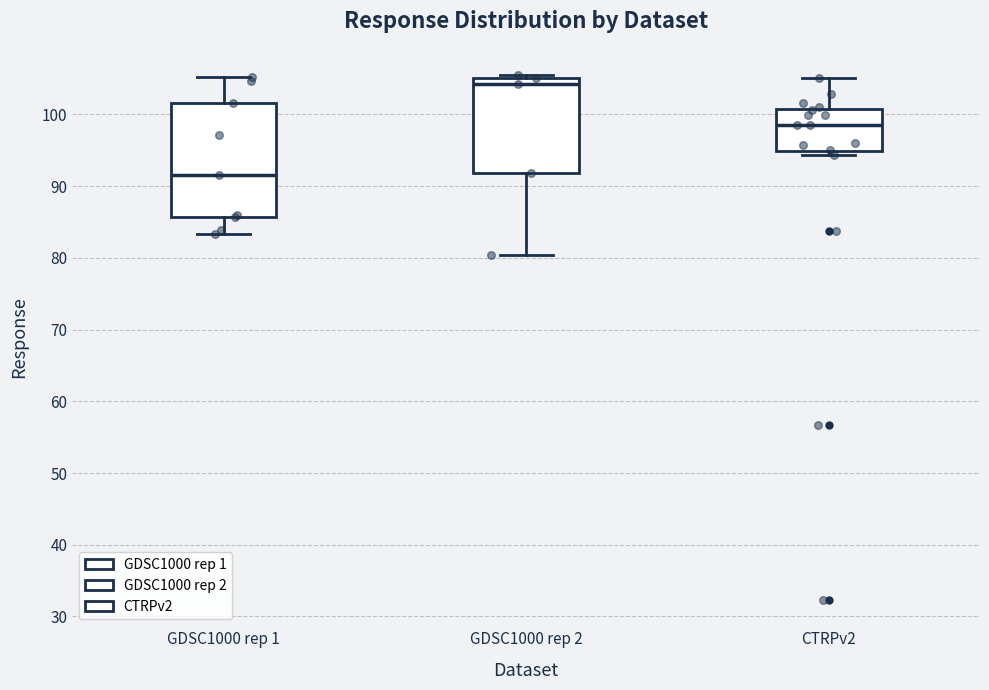

Which box has the lowest median line?

GDSC1000 rep 1